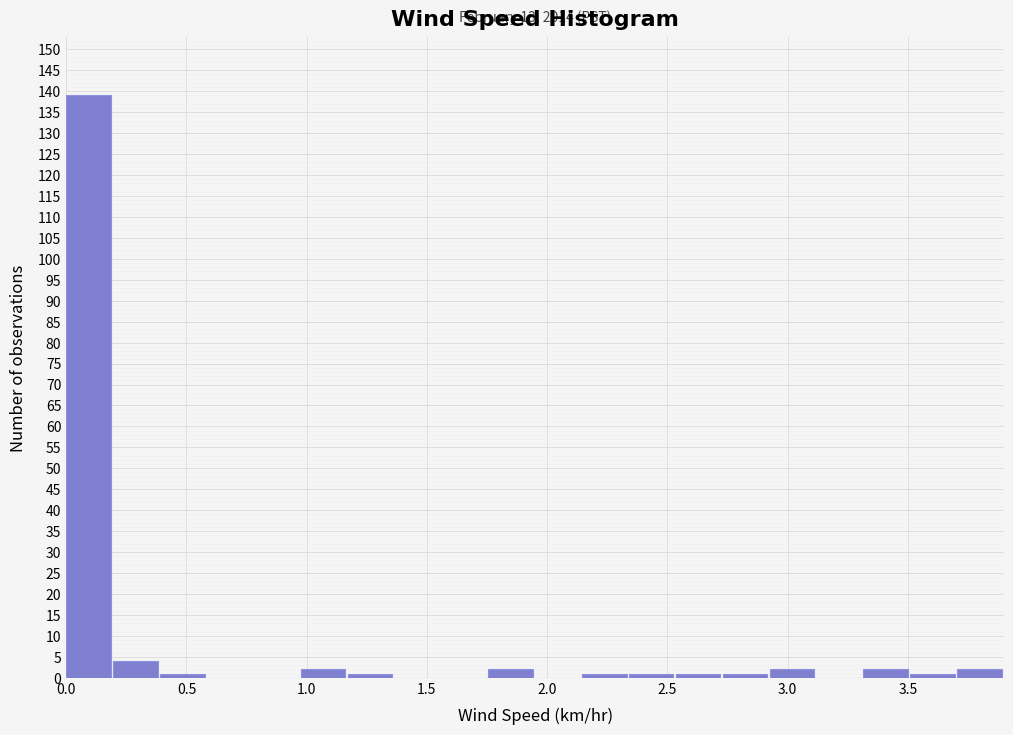

Read against the x-axis, roughly where is the centre of the tallest bar?

0.10